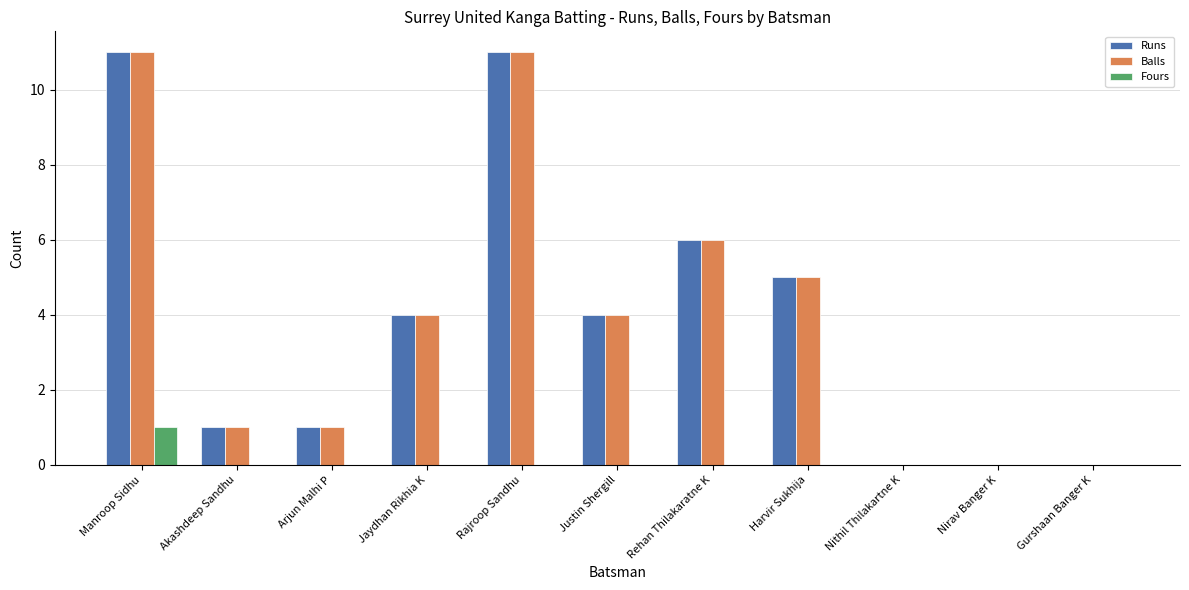

Which series changed the most between Manroop Sidhu and Rajroop Sandhu?

Fours